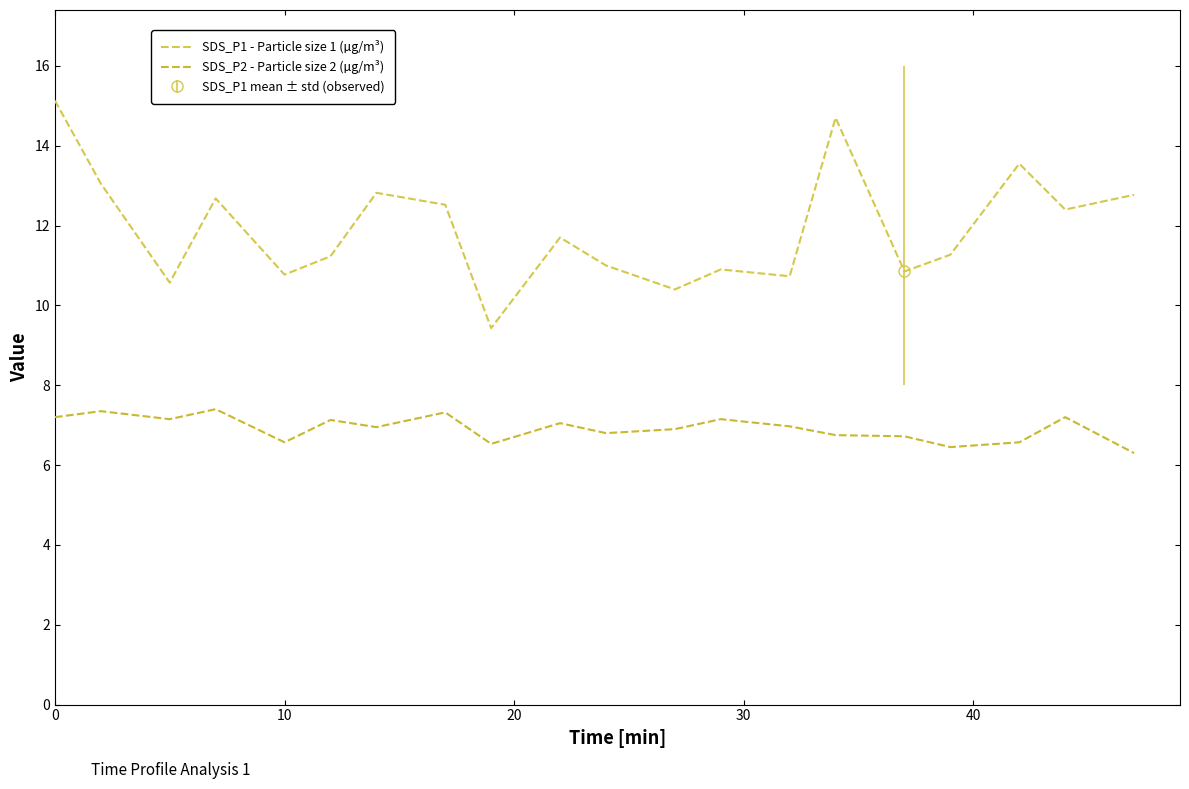

How many lines are shown in the chart?

2